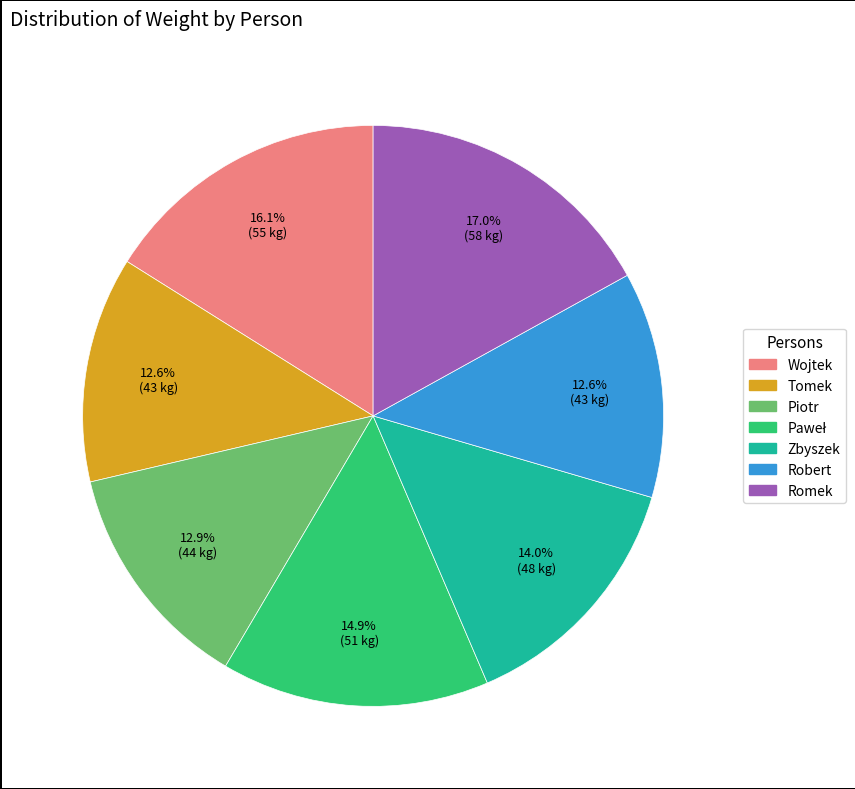

To the nearest percent, what is the average slice percentage?

14%